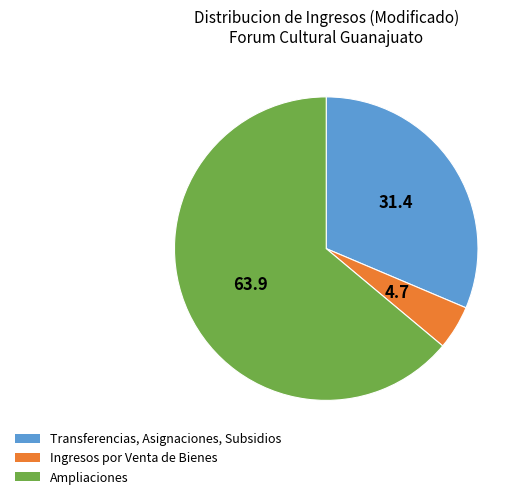

Is there a majority slice in this chart?

Yes